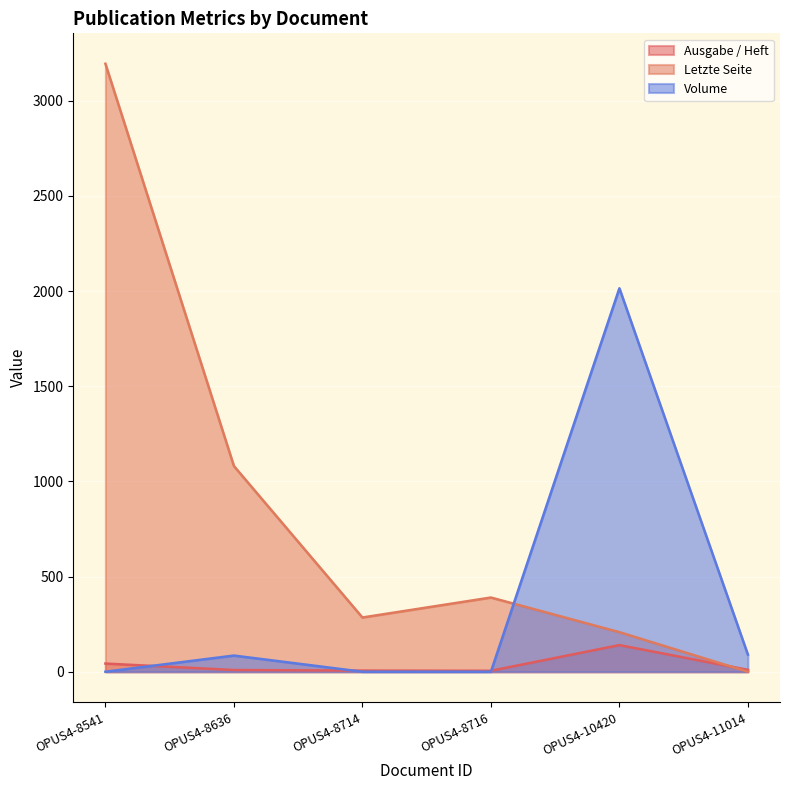

Which series has the largest range (max minus min)?

Letzte Seite